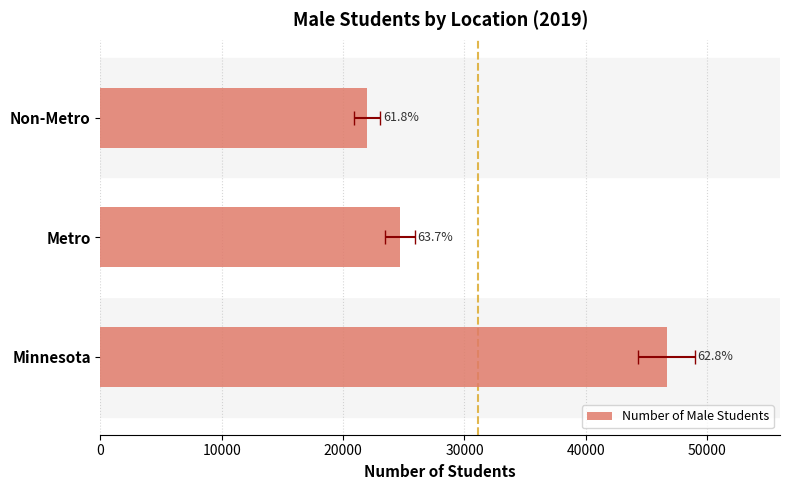

What is the minimum value shown in the chart?

21979